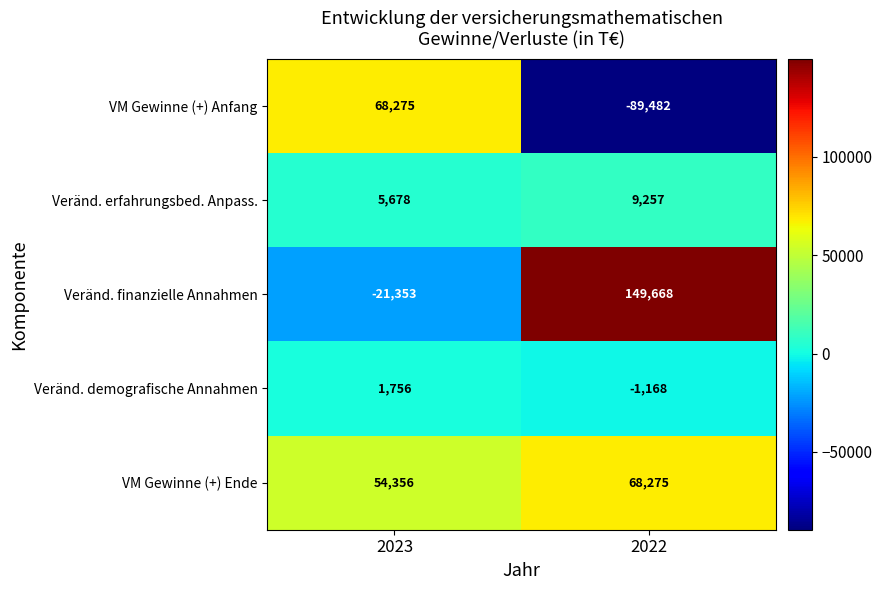

At 2023, list the series in order from smallest to largest.

Veränd. finanzielle Annahmen, Veränd. demografische Annahmen, Veränd. erfahrungsbed. Anpass., VM Gewinne (+) Ende, VM Gewinne (+) Anfang